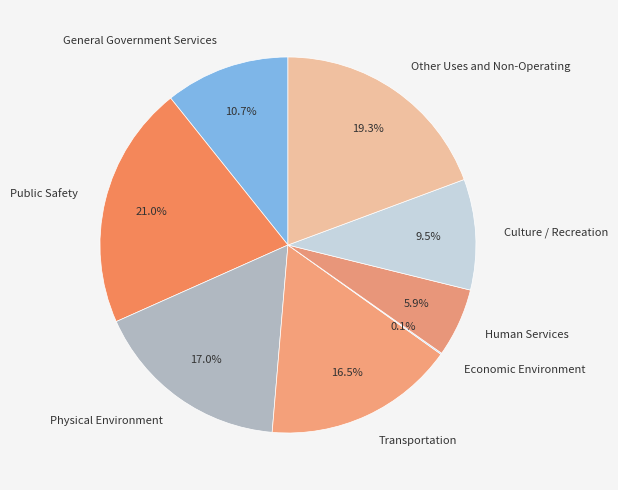

To the nearest percent, what portion does Physical Environment represent?

17%